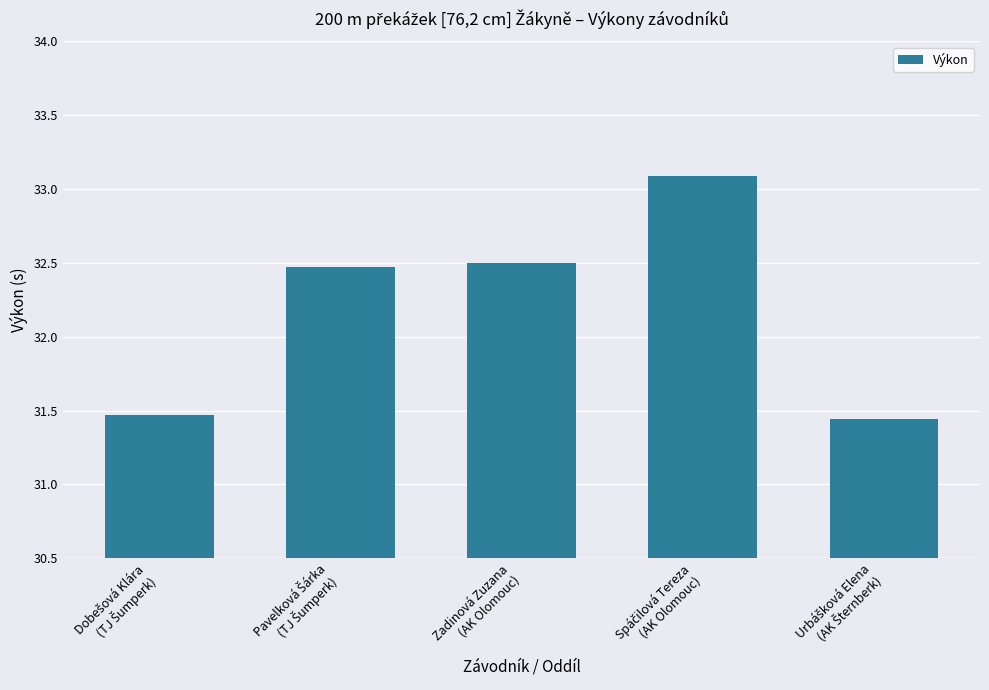

What is the maximum value shown in the chart?

33.1